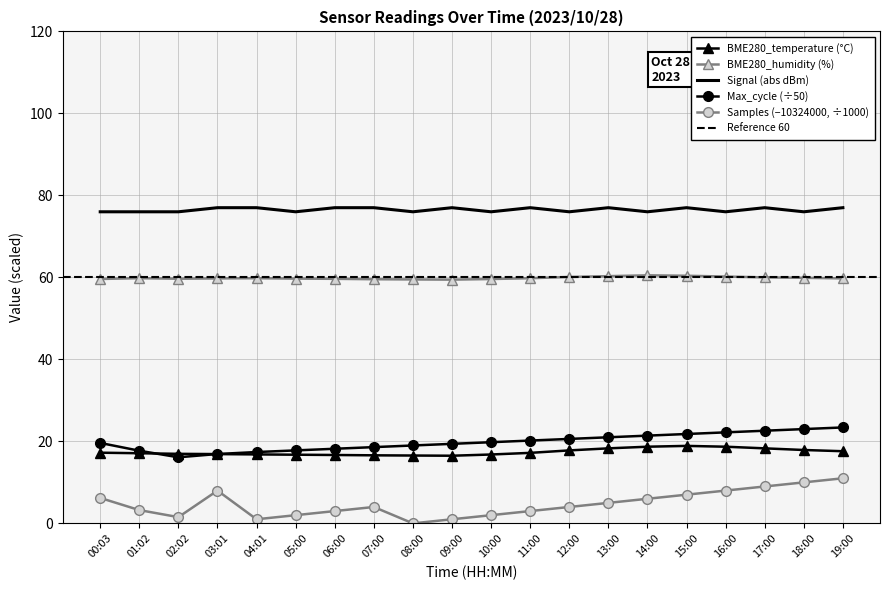

Reading left to right, extract all data points from this chart.

BME280_temperature: 00:03=17.2	01:02=17.1	02:02=17.0	03:01=16.9	04:01=16.8	05:00=16.8	06:00=16.7	07:00=16.6	08:00=16.6	09:00=16.5	10:00=16.8	11:00=17.2	12:00=17.8	13:00=18.3	14:00=18.7	15:00=18.9	16:00=18.7	17:00=18.3	18:00=17.9	19:00=17.6
BME280_humidity: 00:03=59.6	01:02=59.8	02:02=59.7	03:01=59.8	04:01=59.8	05:00=59.7	06:00=59.6	07:00=59.5	08:00=59.5	09:00=59.5	10:00=59.6	11:00=59.8	12:00=60.1	13:00=60.3	14:00=60.5	15:00=60.4	16:00=60.2	17:00=60.0	18:00=59.9	19:00=59.8
Signal: 00:03=76.0	01:02=76.0	02:02=76.0	03:01=77.0	04:01=77.0	05:00=76.0	06:00=77.0	07:00=77.0	08:00=76.0	09:00=77.0	10:00=76.0	11:00=77.0	12:00=76.0	13:00=77.0	14:00=76.0	15:00=77.0	16:00=76.0	17:00=77.0	18:00=76.0	19:00=77.0
Samples: 00:03=6.2	01:02=3.2	02:02=1.5	03:01=8.0	04:01=1.0	05:00=2.0	06:00=3.0	07:00=4.0	08:00=0.0	09:00=1.0	10:00=2.0	11:00=3.0	12:00=4.0	13:00=5.0	14:00=6.0	15:00=7.0	16:00=8.0	17:00=9.0	18:00=10.0	19:00=11.0
Max_cycle: 00:03=19.6	01:02=17.7	02:02=16.1	03:01=16.9	04:01=17.4	05:00=17.8	06:00=18.2	07:00=18.6	08:00=19.0	09:00=19.4	10:00=19.8	11:00=20.2	12:00=20.6	13:00=21.0	14:00=21.4	15:00=21.8	16:00=22.2	17:00=22.6	18:00=23.0	19:00=23.4